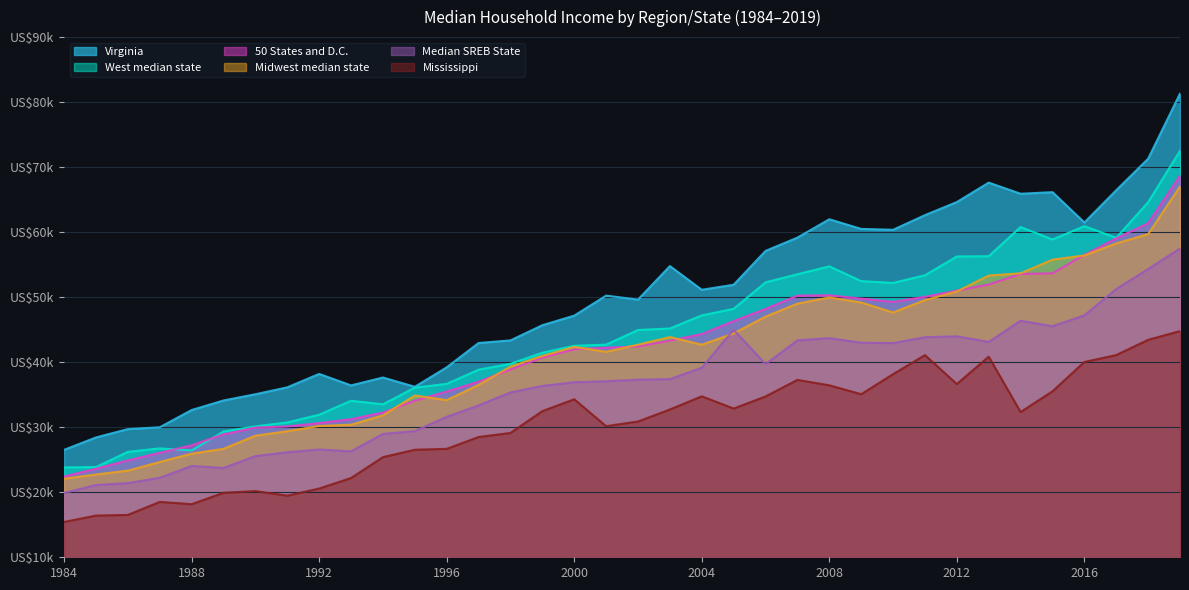

What is the difference between the second highest and second lowest values in the 50 States and D.C. series?

37754